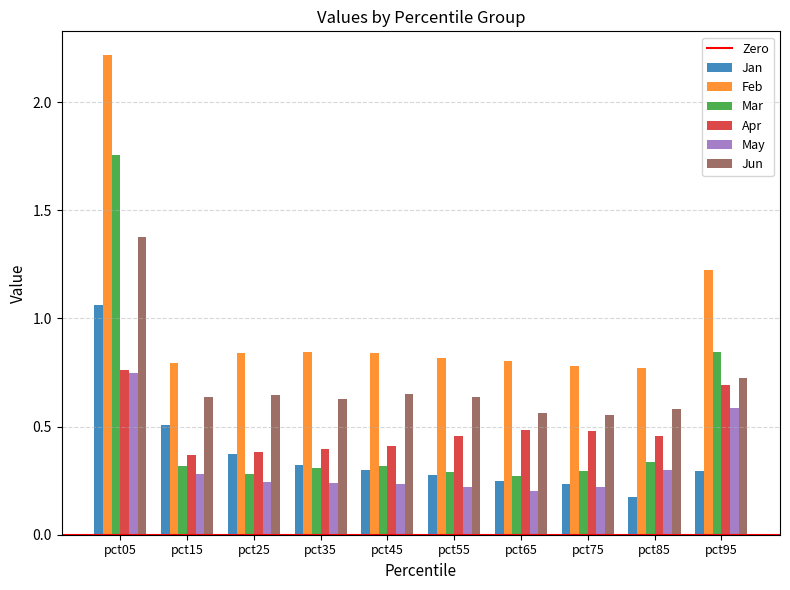

At which category is the sum across all series the highest?

pct05